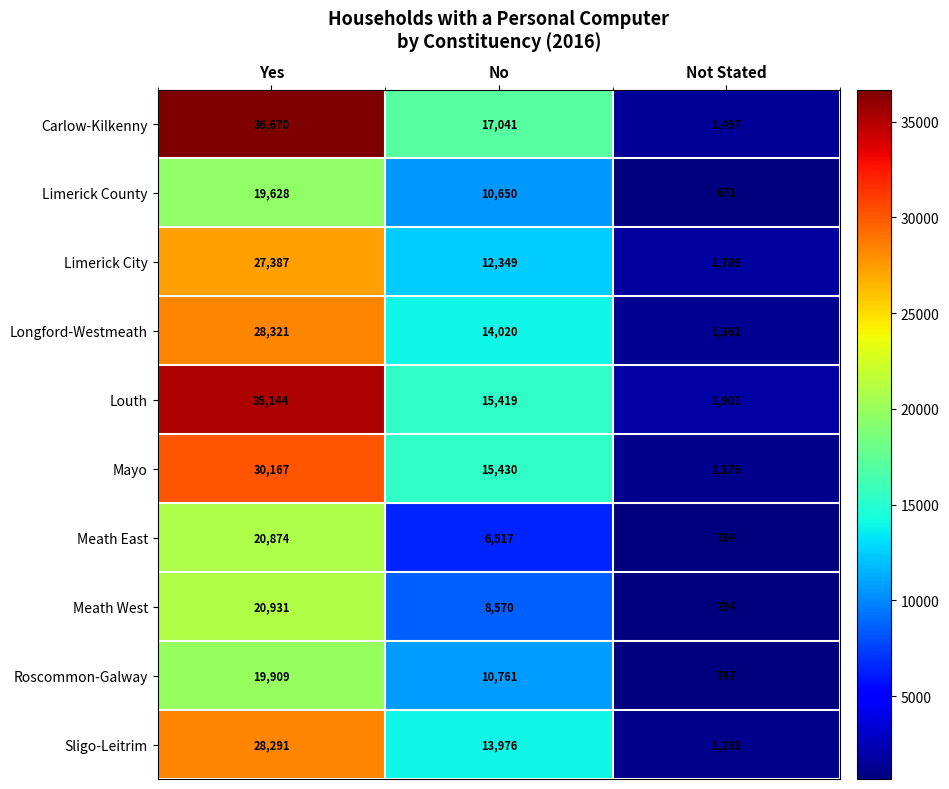

What is the total value across all series at Not Stated?

11934